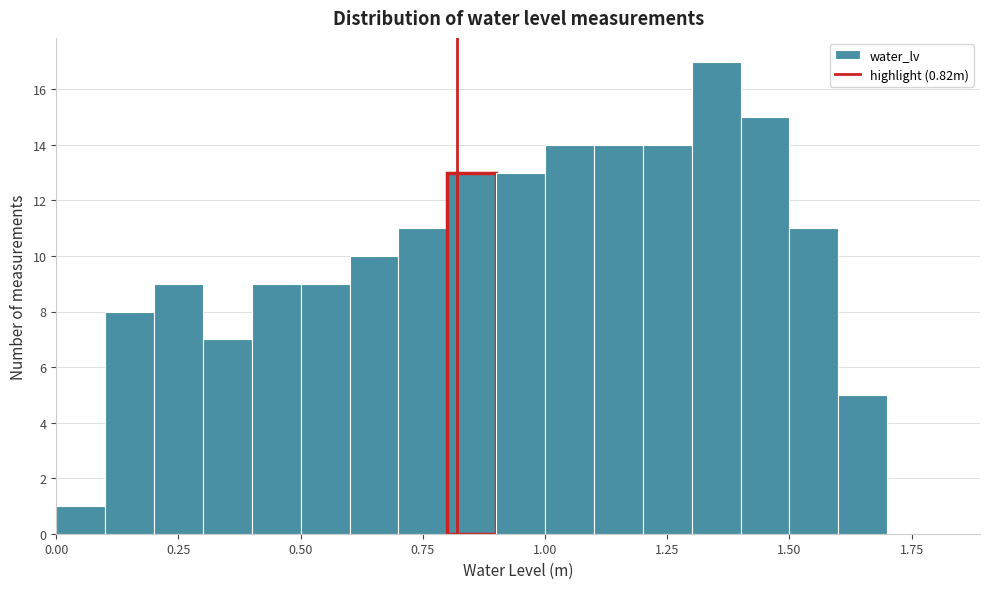

Around what value on the x-axis is the tallest bar? Give the approximate position of its centre, as read against the axis.

1.35